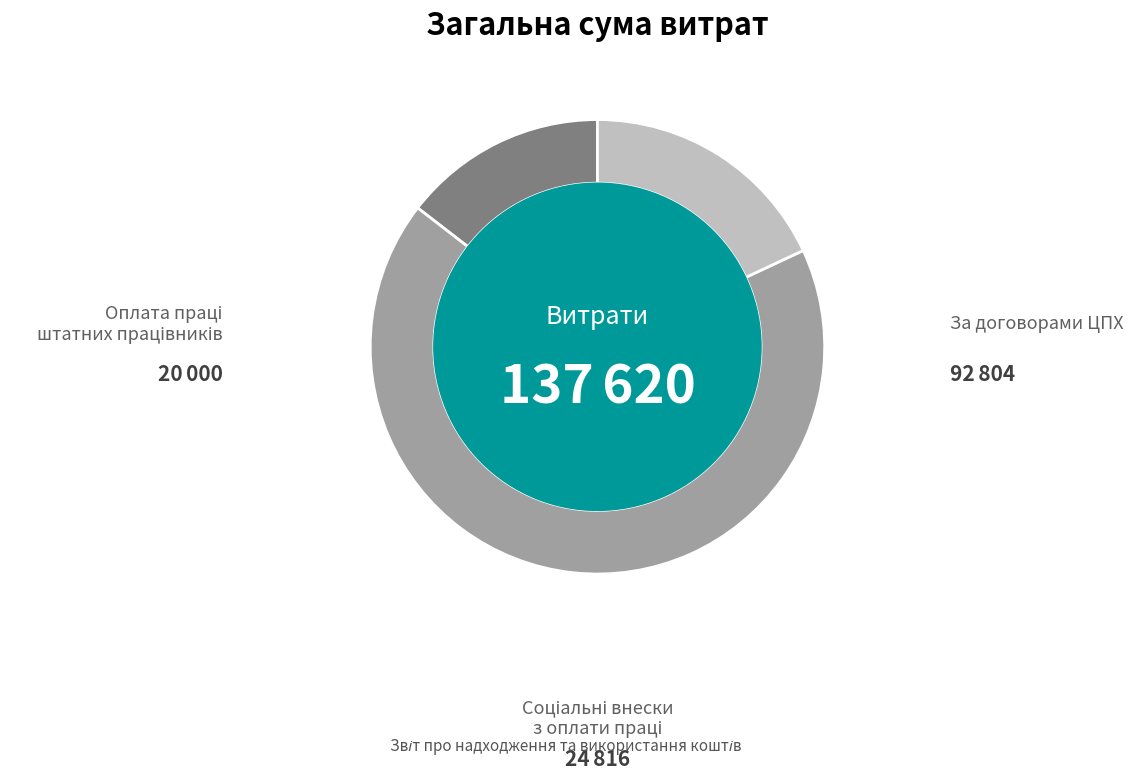

Is there a majority slice in this chart?

Yes